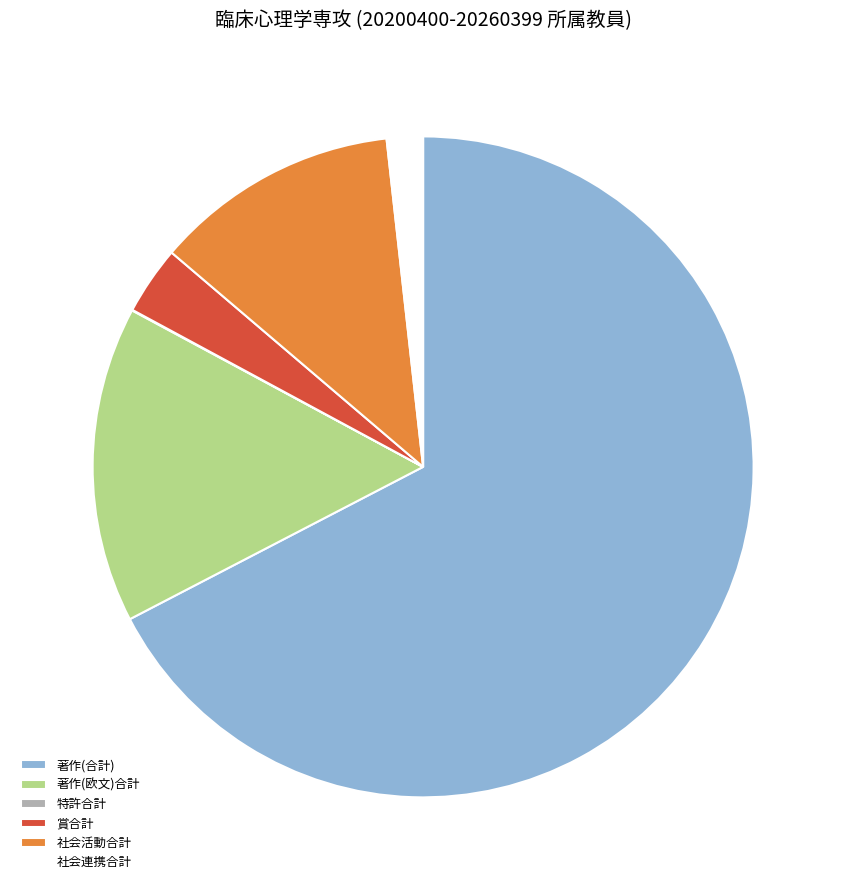

Between 著作(欧文)合計 and 社会連携合計, which is larger?

著作(欧文)合計